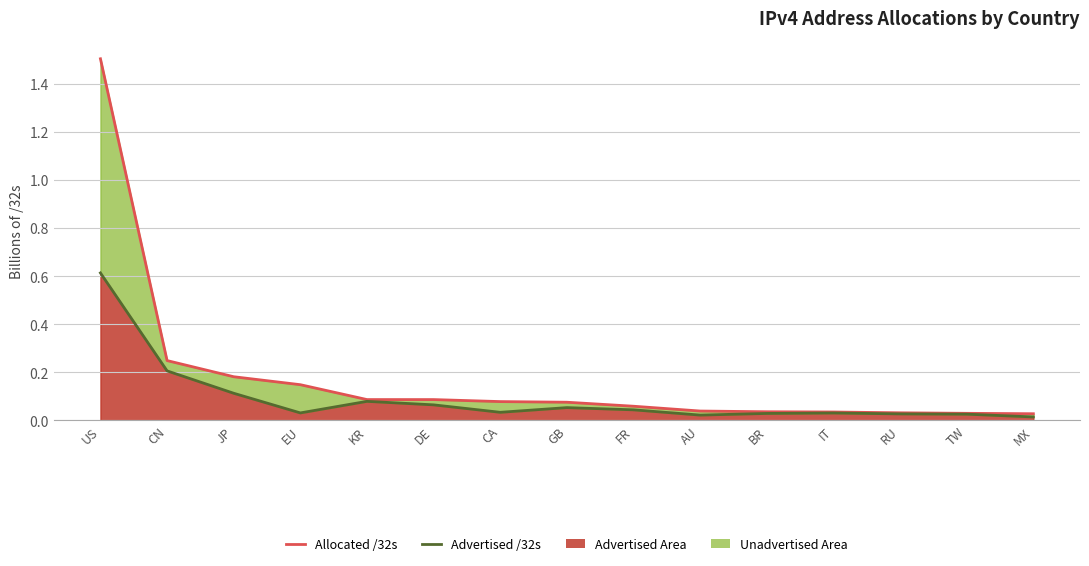

Reading left to right, extract all data points from this chart.

Allocated /32s: US=1.5	CN=0.2	JP=0.2	EU=0.1	KR=0.1	DE=0.1	CA=0.1	GB=0.1	FR=0.1	AU=0.0	BR=0.0	IT=0.0	RU=0.0	TW=0.0	MX=0.0
Advertised /32s (line): US=0.6	CN=0.2	JP=0.1	EU=0.0	KR=0.1	DE=0.1	CA=0.0	GB=0.1	FR=0.0	AU=0.0	BR=0.0	IT=0.0	RU=0.0	TW=0.0	MX=0.0